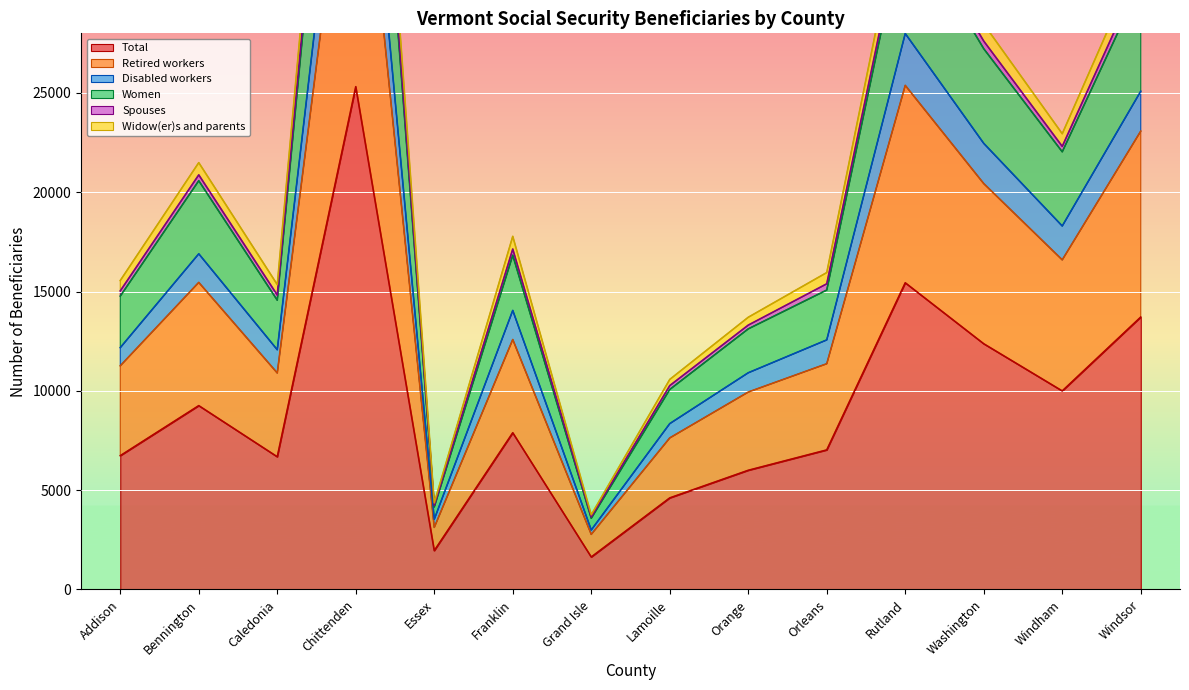

How many data points in Widow(er)s and parents are less than 17780?

7